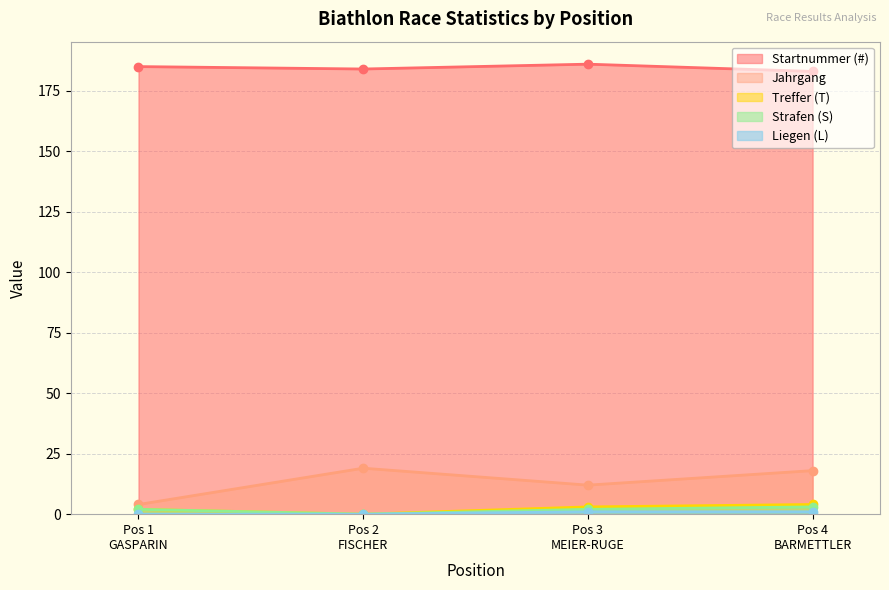

How many lines are shown in the chart?

5